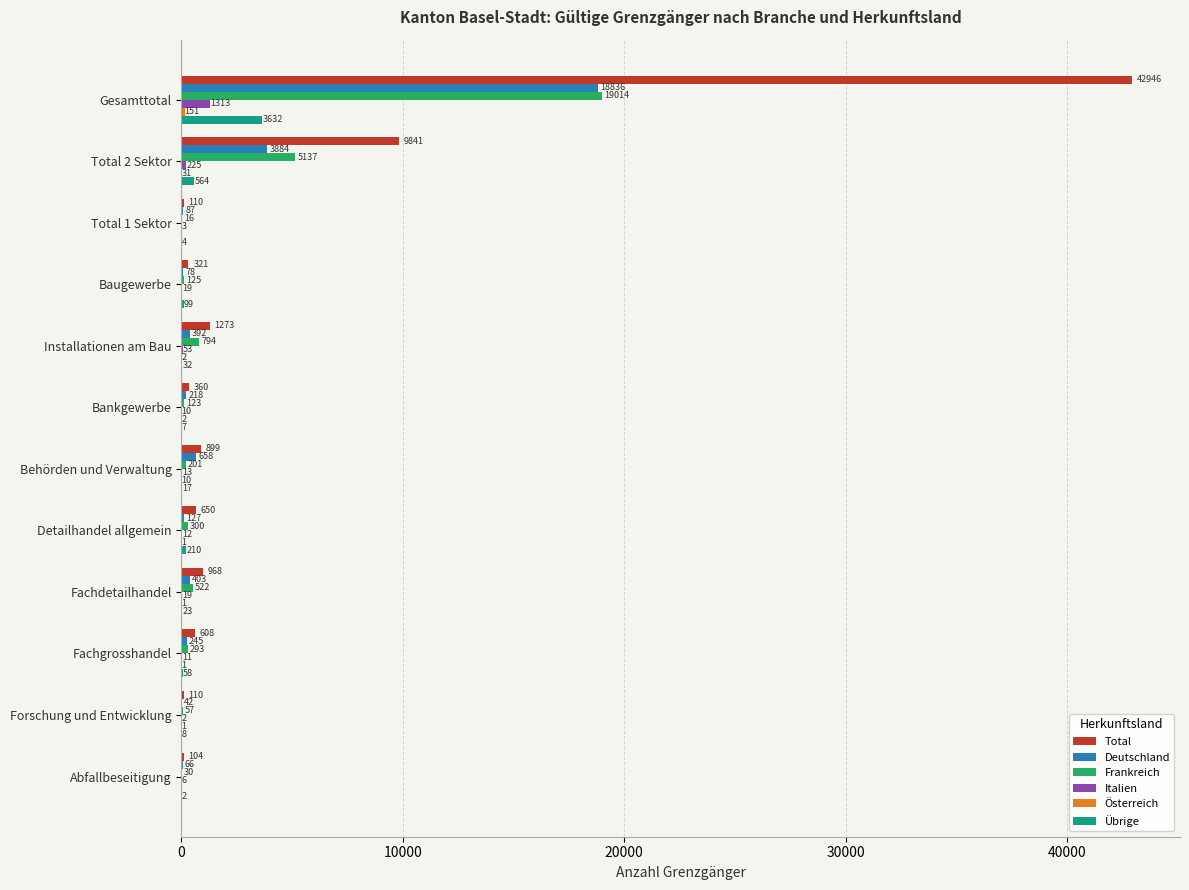

At which category is the sum across all series the highest?

Gesamttotal